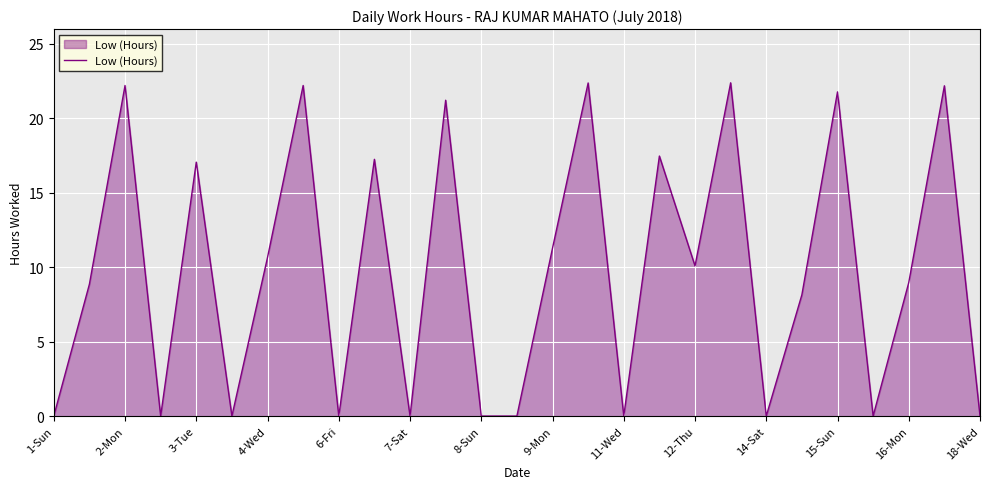

What is the difference between the maximum and minimum values?

22.4